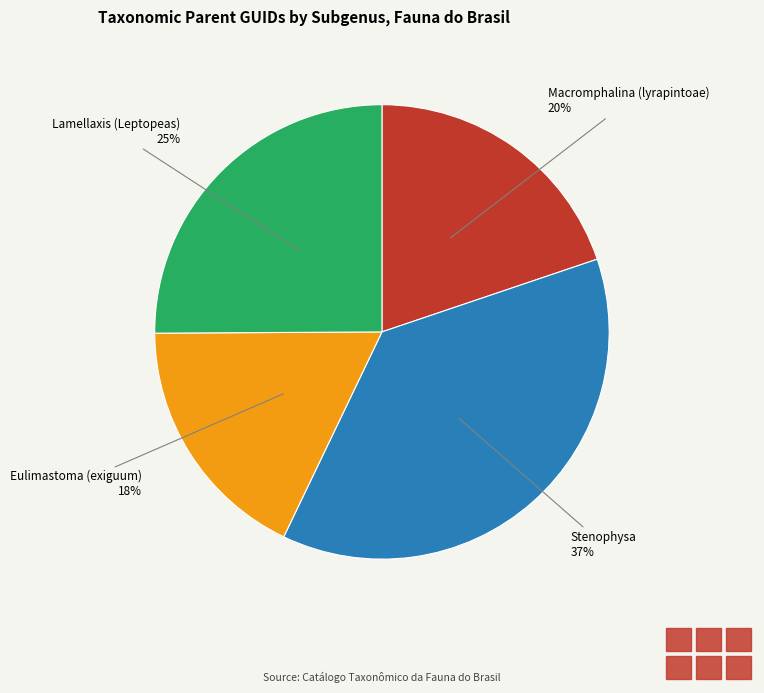

Does any single category account for the majority?

No